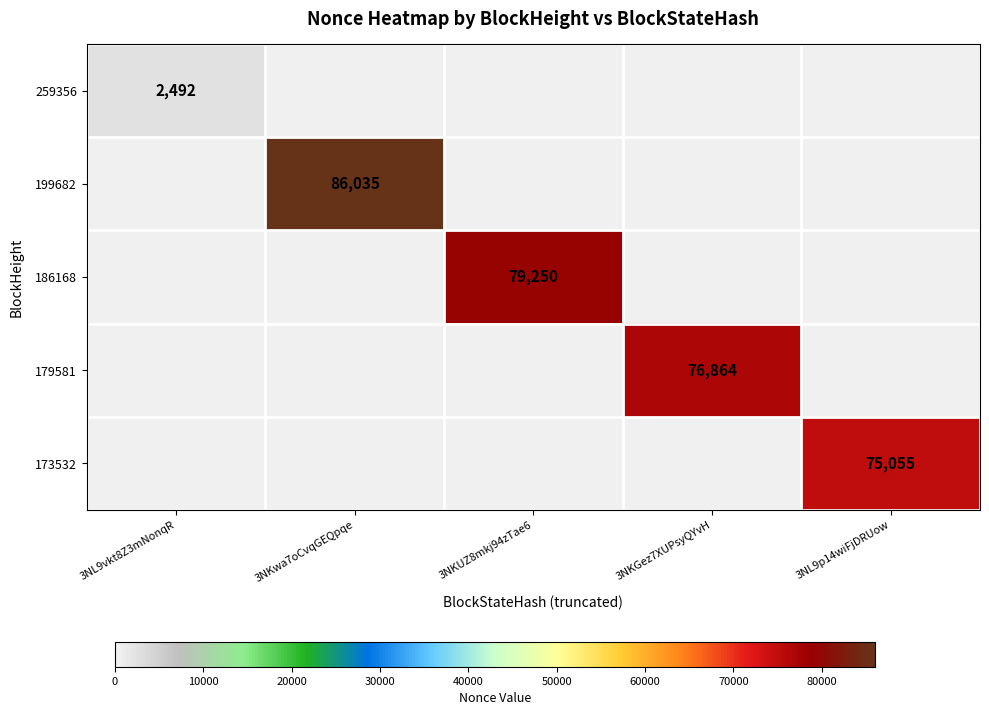

Which category has the lowest value across all series?

3NL9vkt8Z3mNonqR